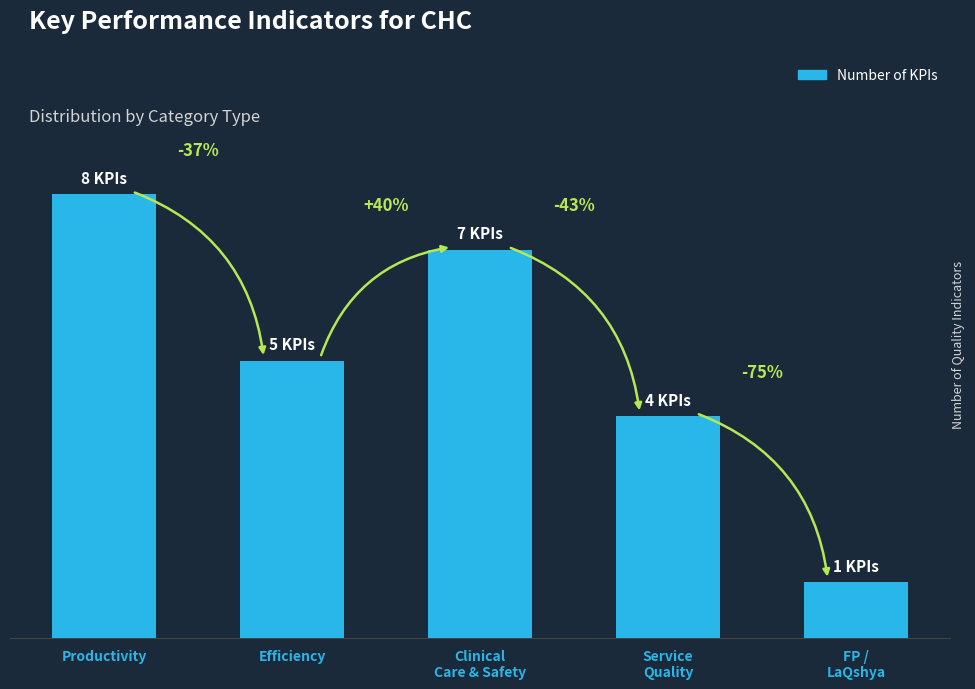

What is the value of the 2nd bar from the left?

5